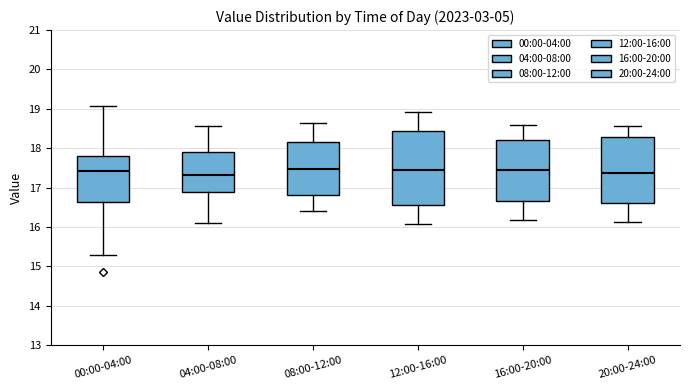

Comparing the boxes themselves (not the whiskers), which one is the tallest?

12:00-16:00